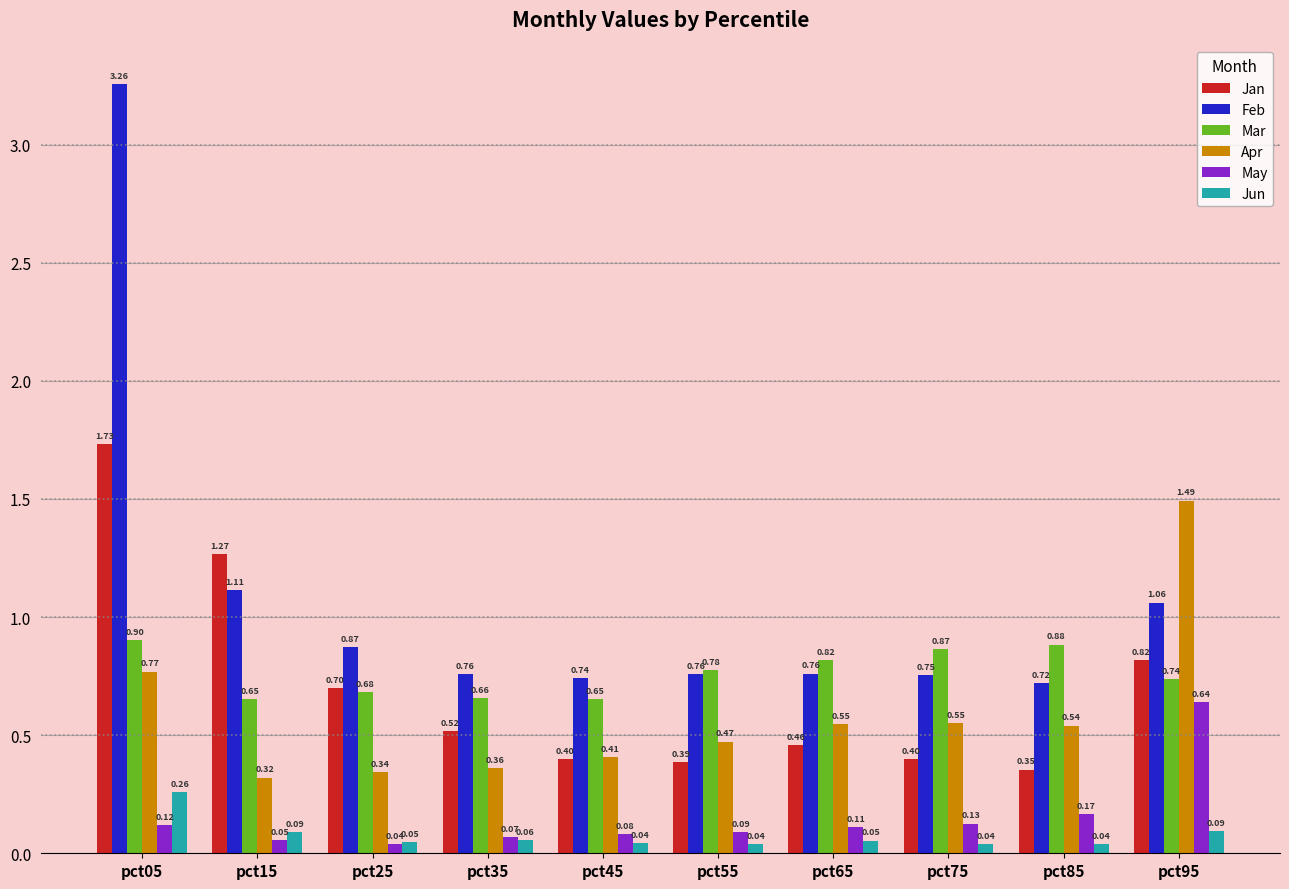

The value of Feb at pct35 is 0.5. True or false?

False